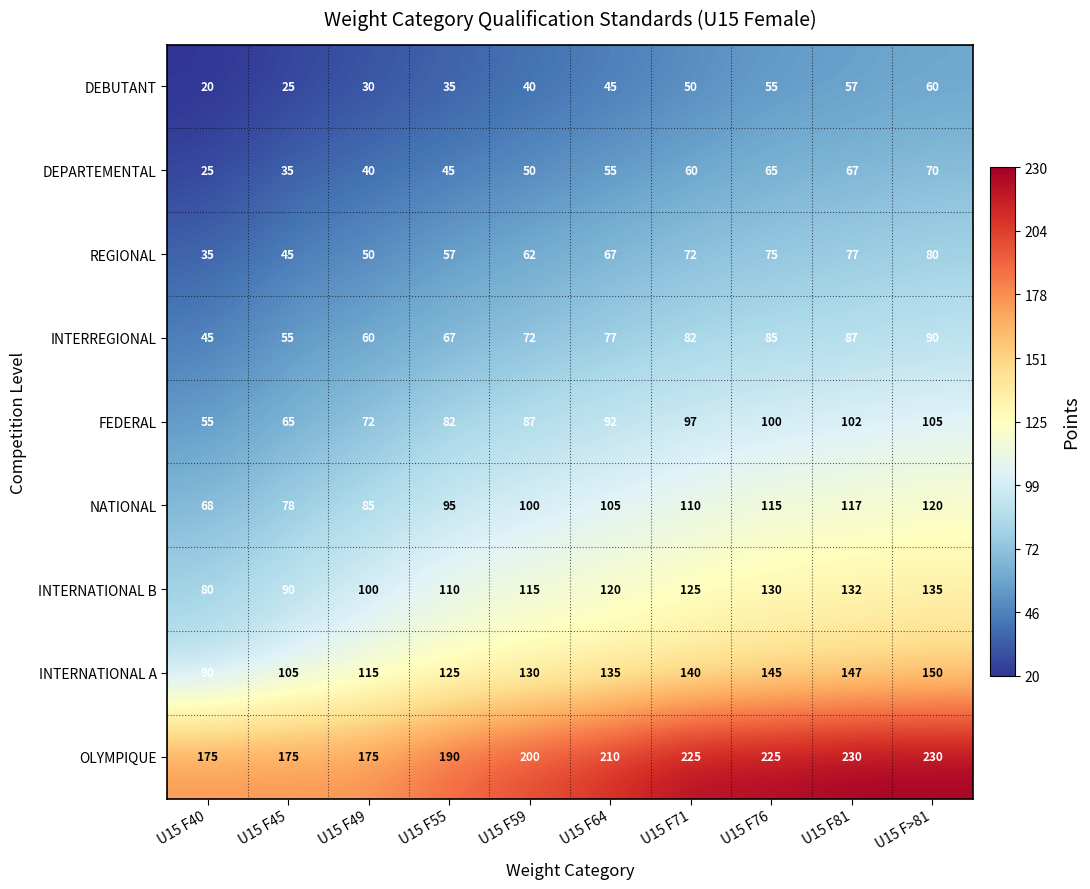

At which label is NATIONAL closest to 94?

U15 F55